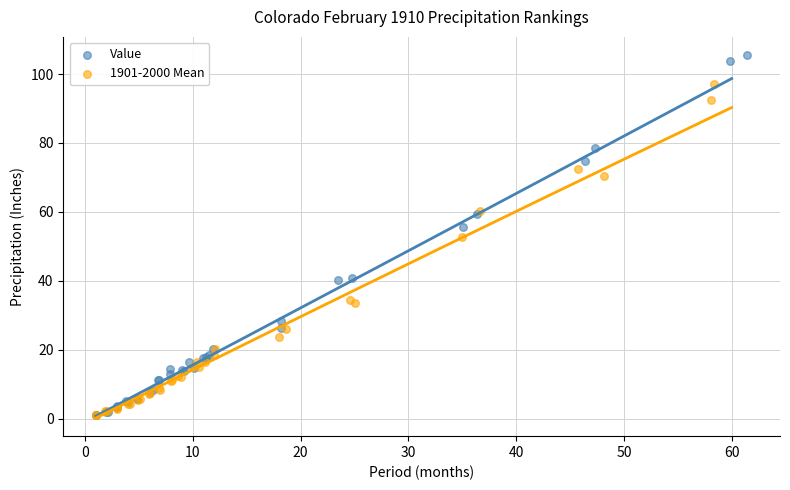

Which series contains the highest Y value?

Value